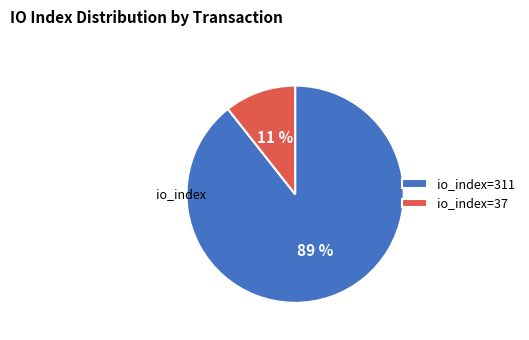

Is it true that io_index=311 is 89% of the pie?

True